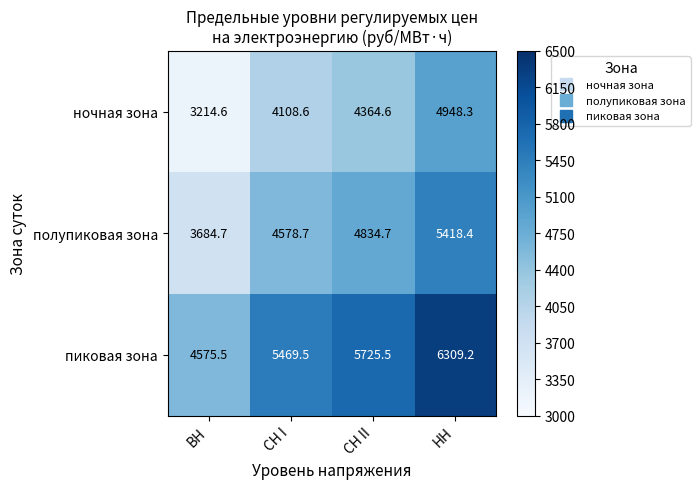

True or false: ночная зона has a value of 4948.3 at НН.

True